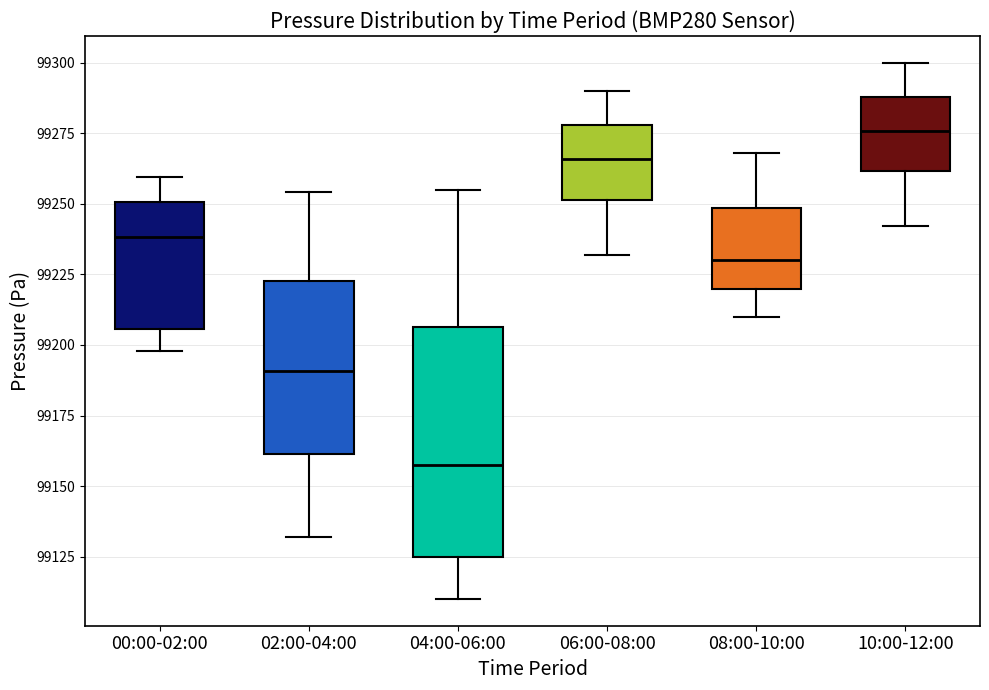

Which box has the highest median line?

10:00-12:00